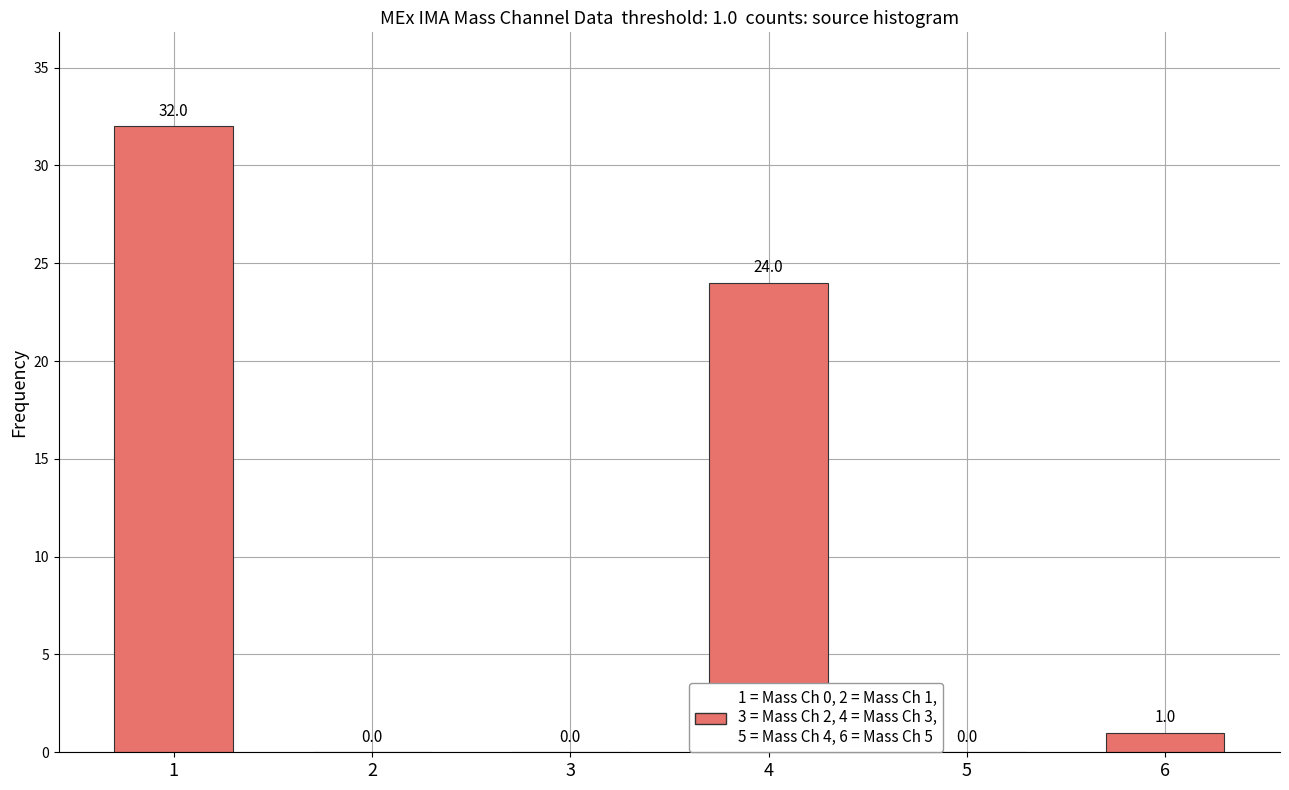

Are the bars horizontal?

No